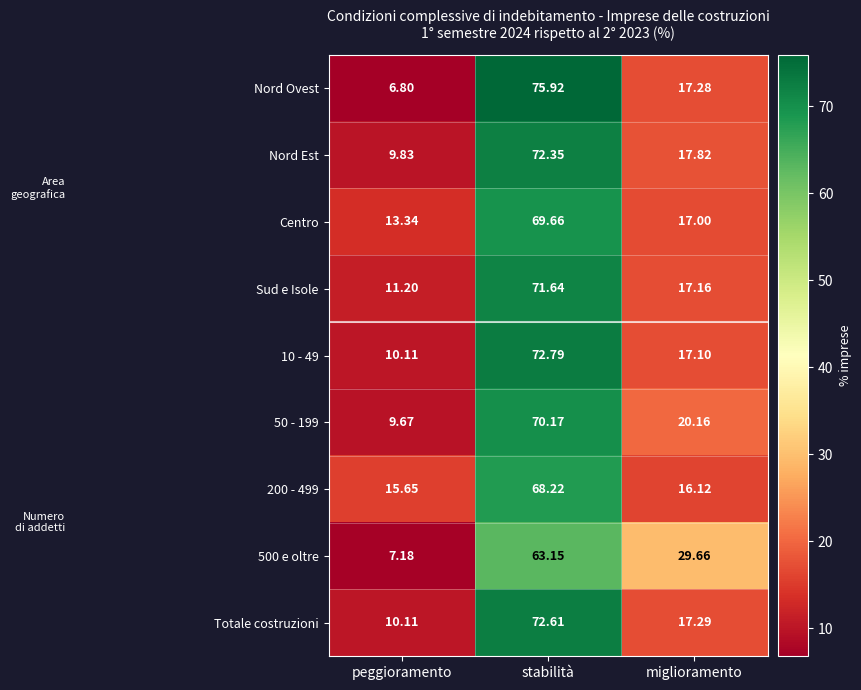

What is the total value across all series at stabilità?

636.5